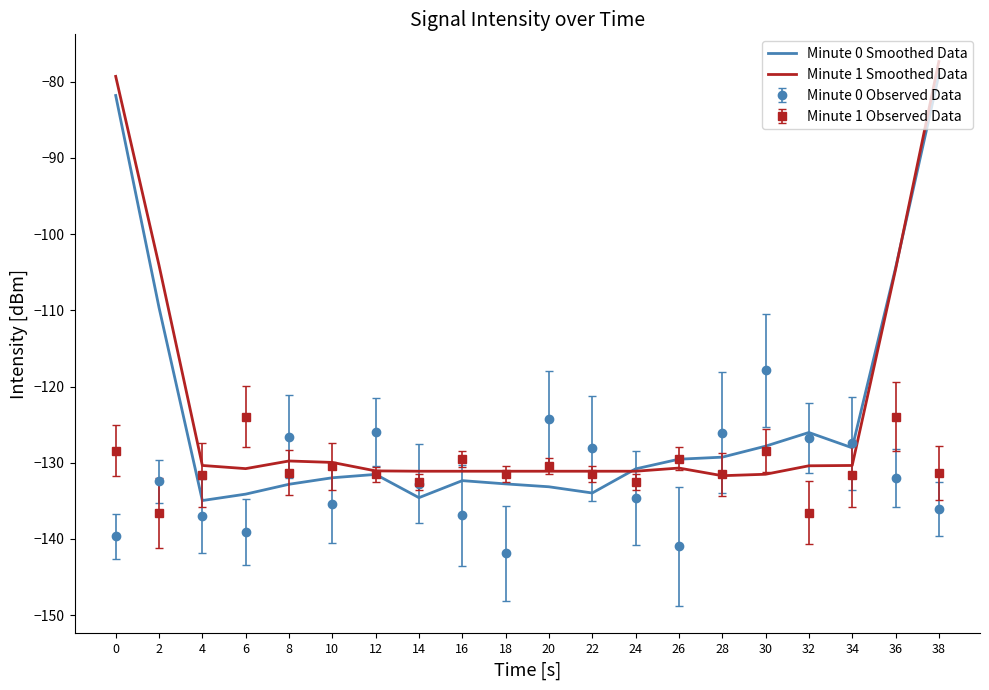

The value of Minute 1 Smoothed Data at 22 is -131.1. True or false?

True